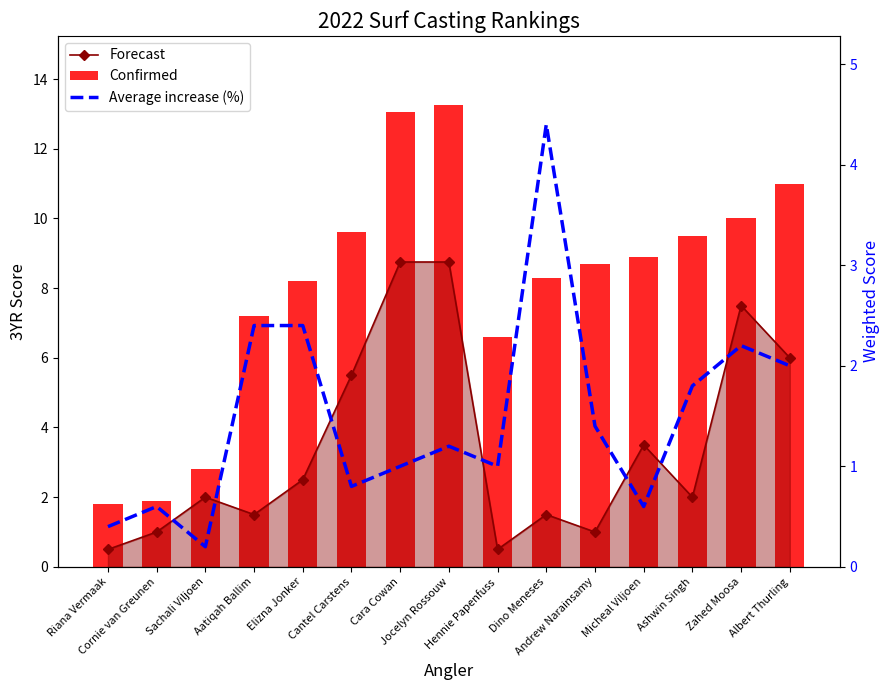

What is the difference between the maximum and minimum values in the Forecast series?

8.2